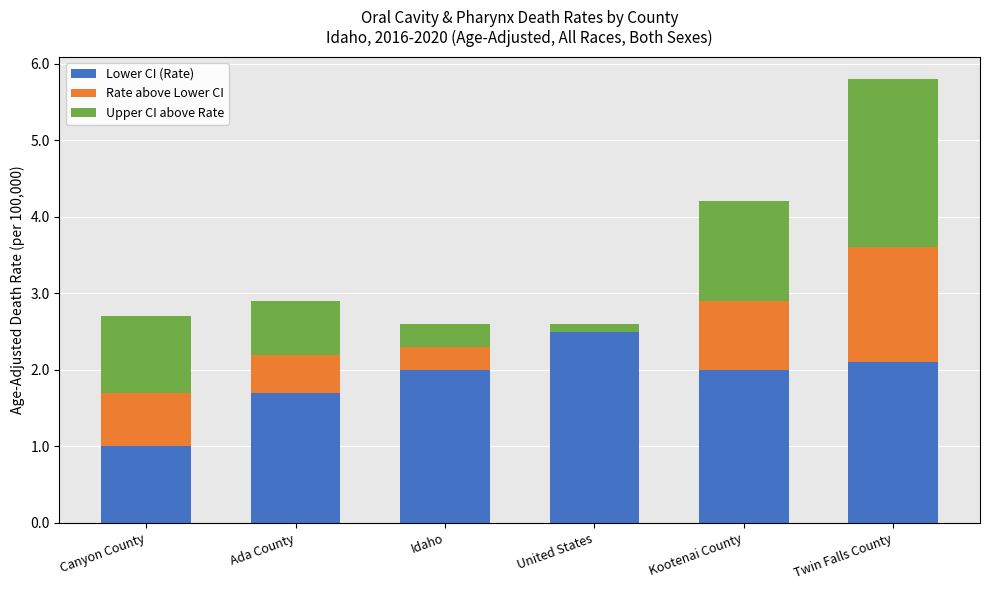

At which label is Lower CI (Rate) closest to 1?

Canyon County